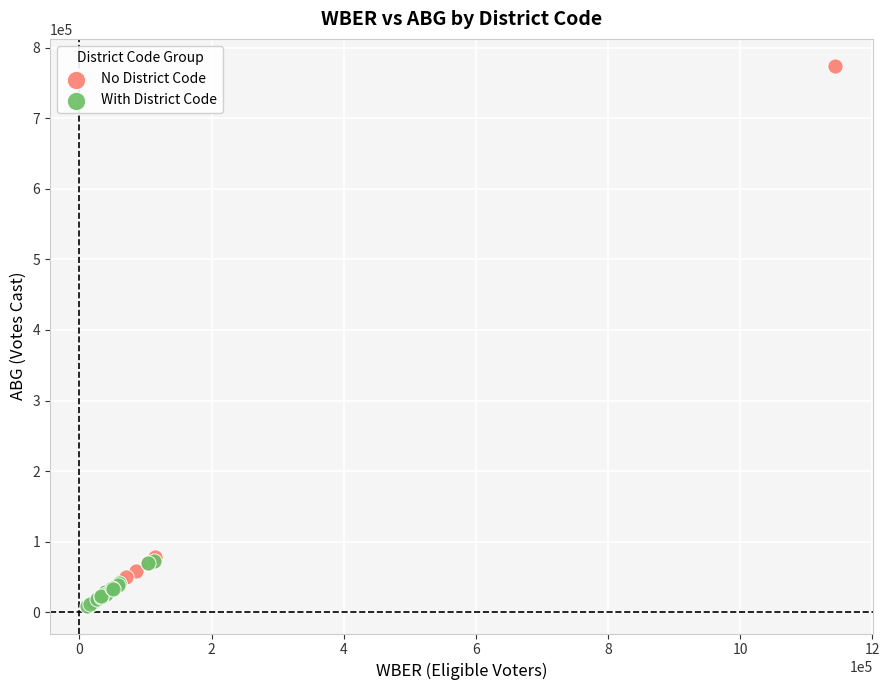

What are all the series names shown in the legend?

No District Code, With District Code